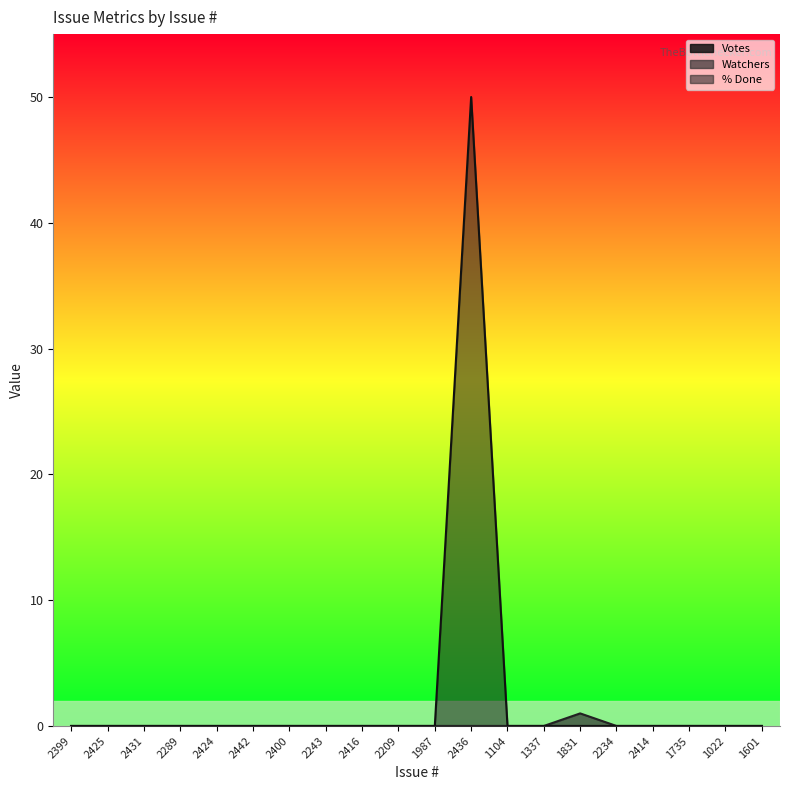

Reading left to right, list all the values displayed in this chart.

Watchers: 0	0	0	0	0	0	0	0	0	0	0	0	0	0	1	0	0	0	0	0
% Done: 0	0	0	0	0	0	0	0	0	0	0	50	0	0	0	0	0	0	0	0